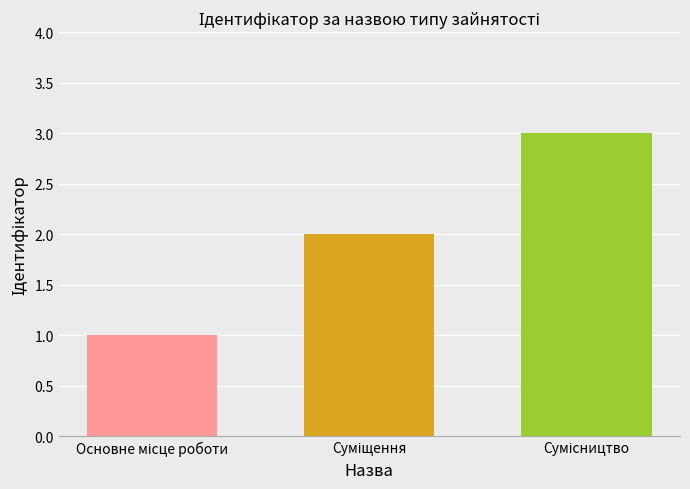

What is the maximum value shown in the chart?

3